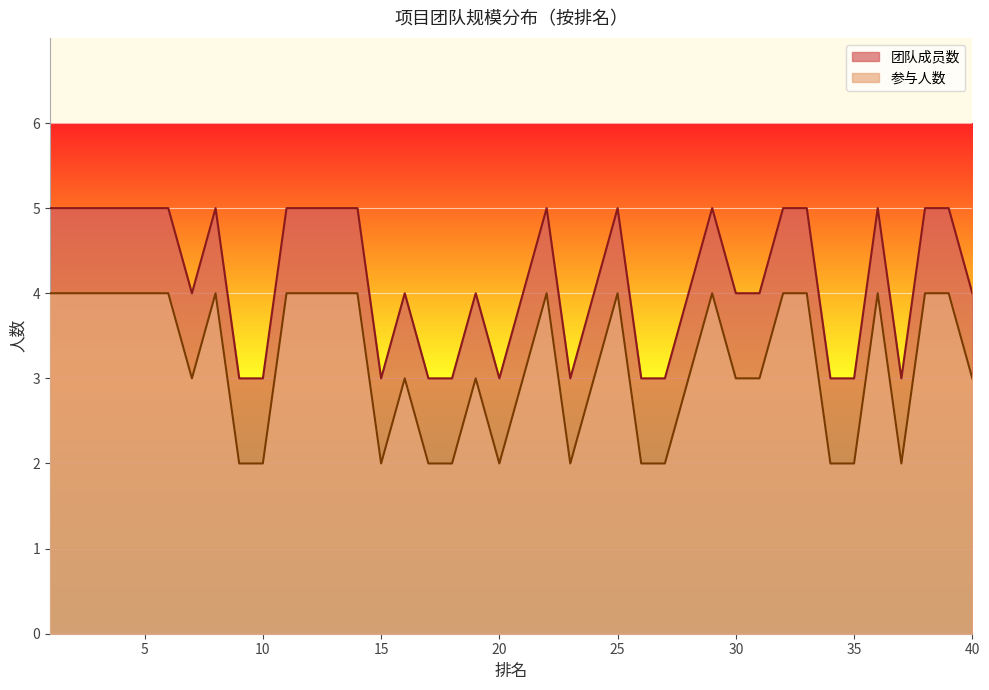

True or false: 参与人数 and 团队成员数 cross at least once.

False